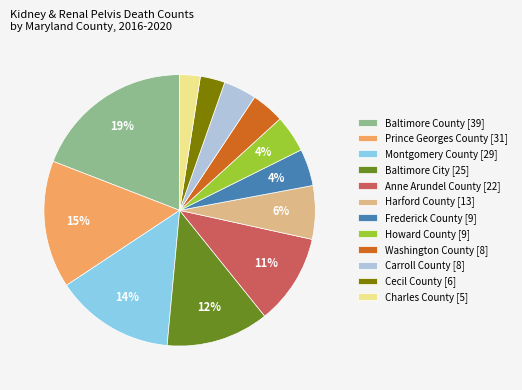

Which slice is the largest?

Baltimore County